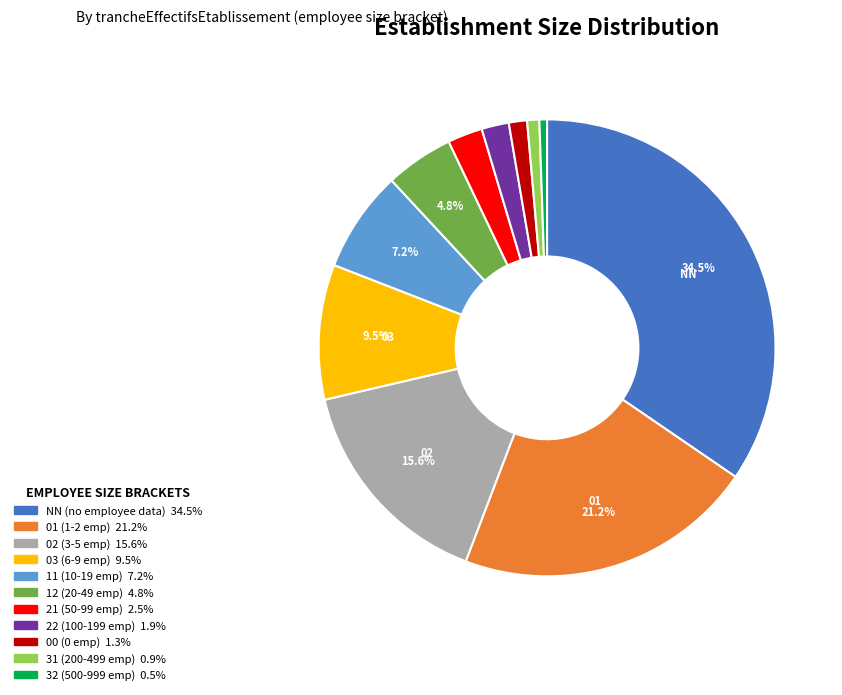

Is there a majority slice in this chart?

No